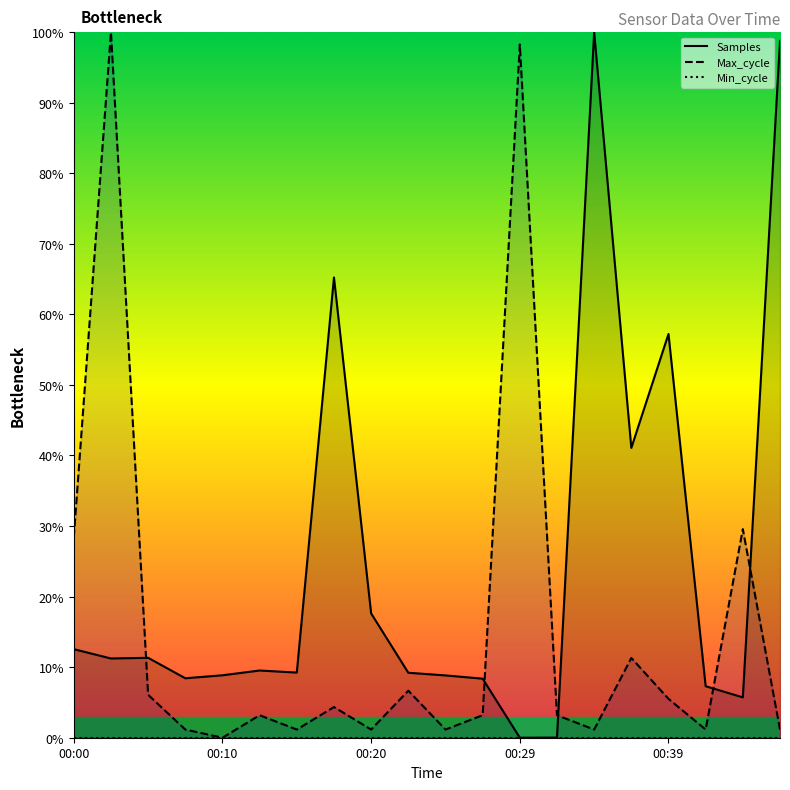

Reading left to right, transcribe all the data shown in this chart.

Samples: 12.6	11.2	11.3	8.4	8.8	9.5	9.2	65.2	17.6	9.2	8.8	8.4	0.0	0.0	100.0	41.1	57.2	7.3	5.7	98.8
Max_cycle: 28.4	100.0	6.1	1.2	0.0	3.2	1.2	4.3	1.2	6.7	1.2	3.2	98.3	3.2	1.2	11.3	5.5	1.2	29.6	1.2
Min_cycle: 0.0	0.0	0.0	0.0	0.0	0.0	0.0	0.0	0.0	0.0	0.0	0.0	0.0	0.0	0.0	0.0	0.0	0.0	0.0	0.0